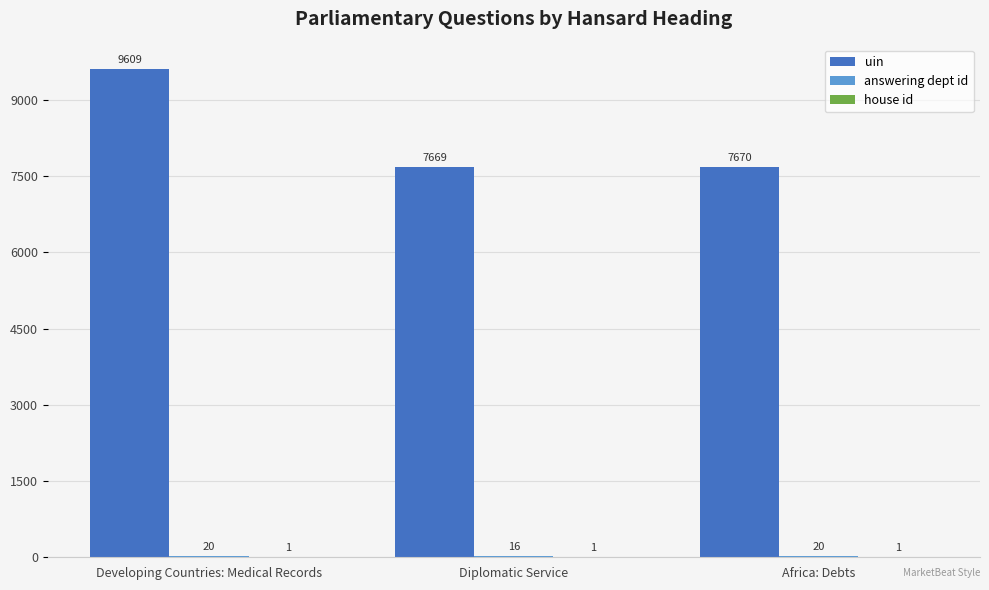

Read the uin value at Developing Countries: Medical Records.

9609